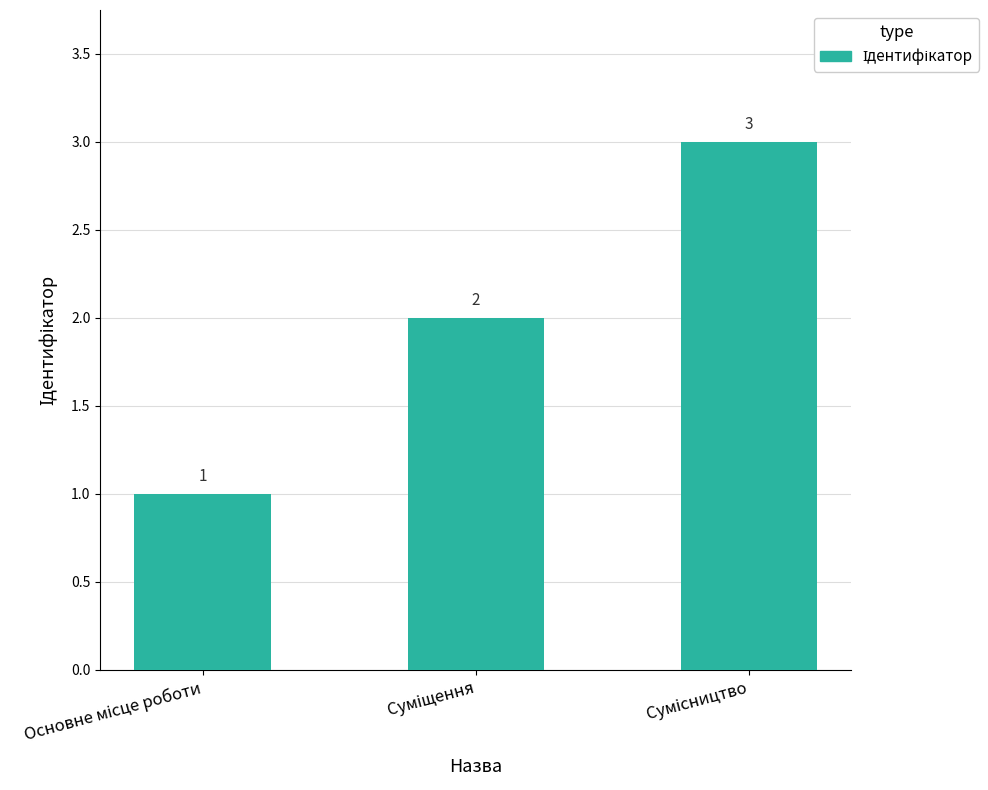

Reading right to left, extract all data points from this chart.

3	2	1